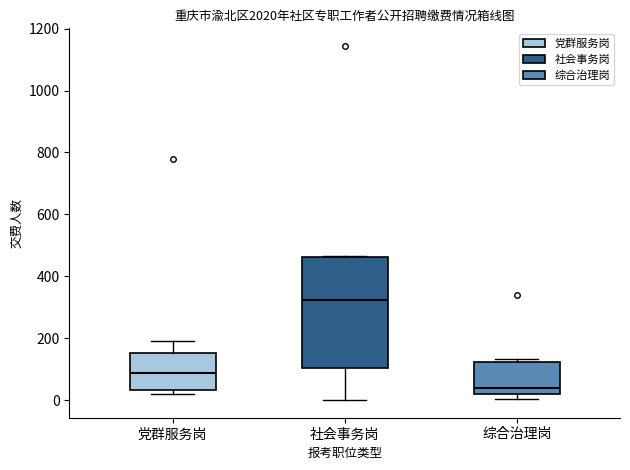

Which box has the lowest median line?

综合治理岗